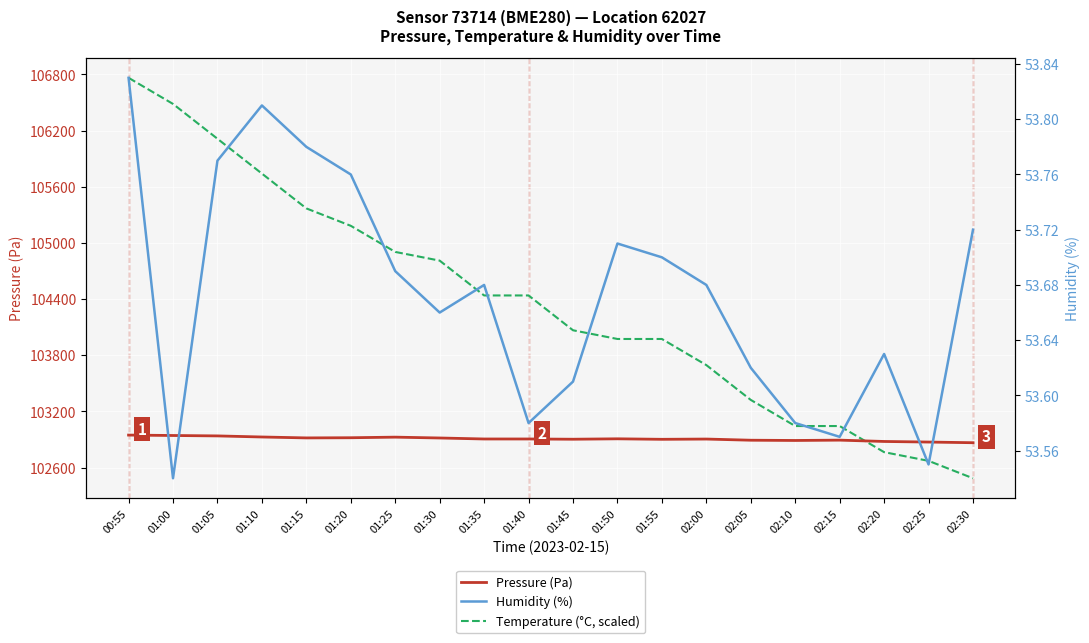

True or false: Humidity (%) and Pressure (Pa) cross at least once.

False